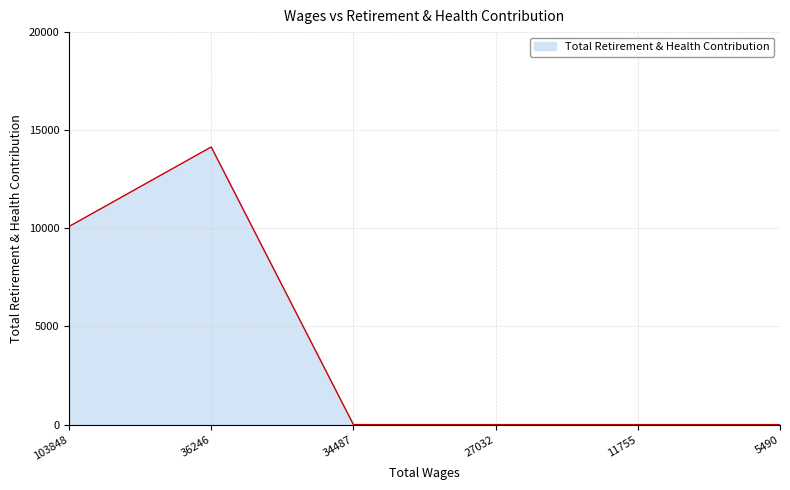

What is the maximum value shown in the chart?

14148